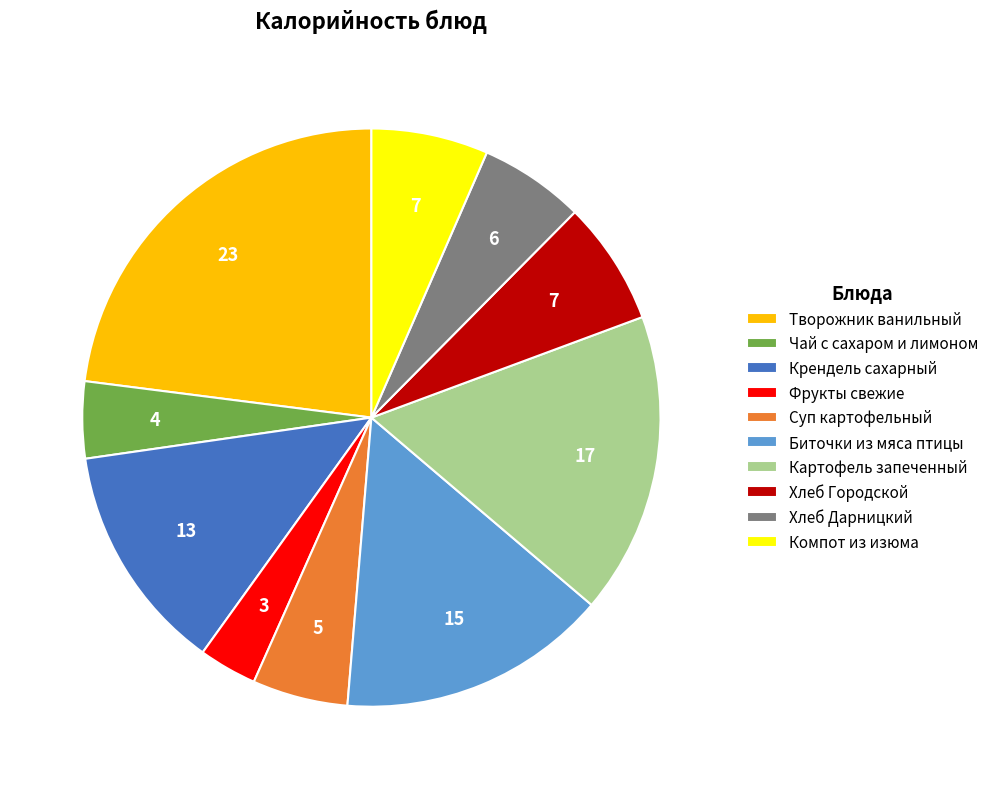

Which category has the biggest portion of the pie?

Творожник ванильный